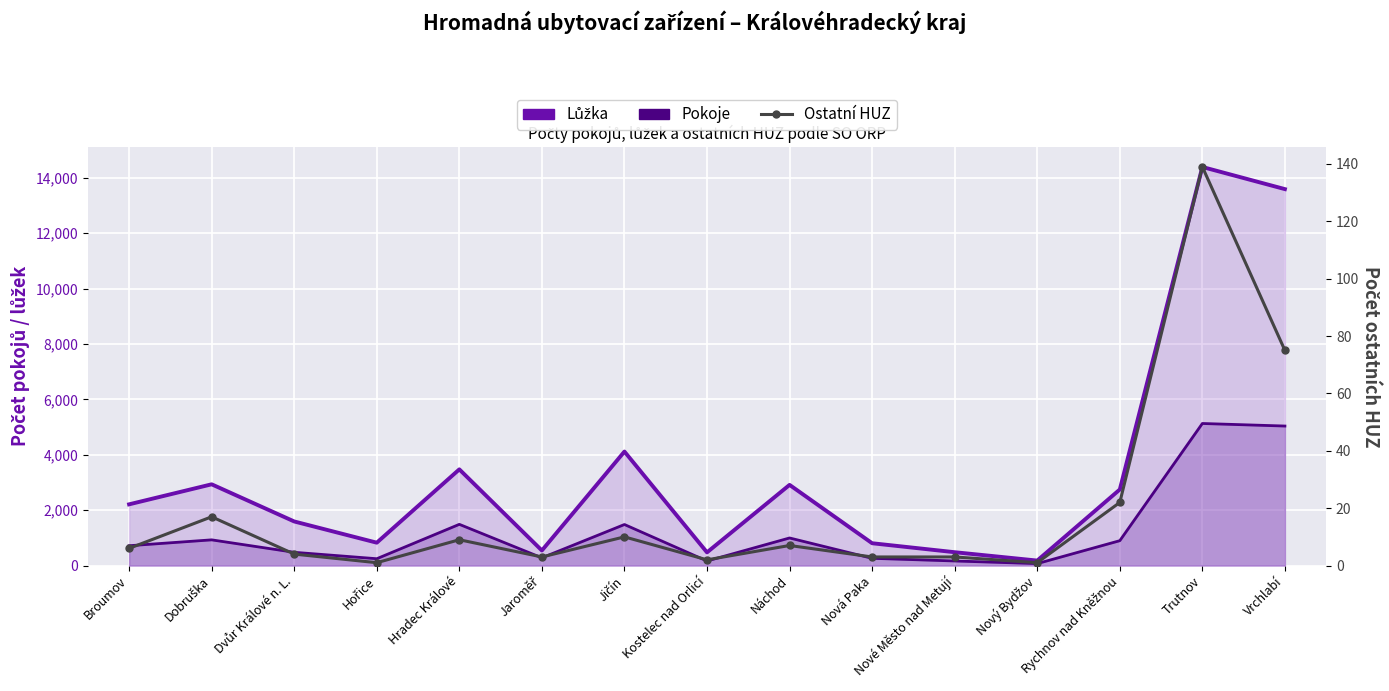

The Pokoje series shows 71 at Nový Bydžov. True or false?

True